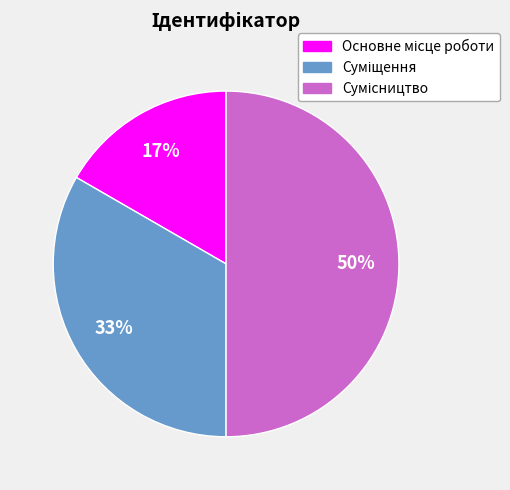

To the nearest percent, what is the average slice percentage?

33%